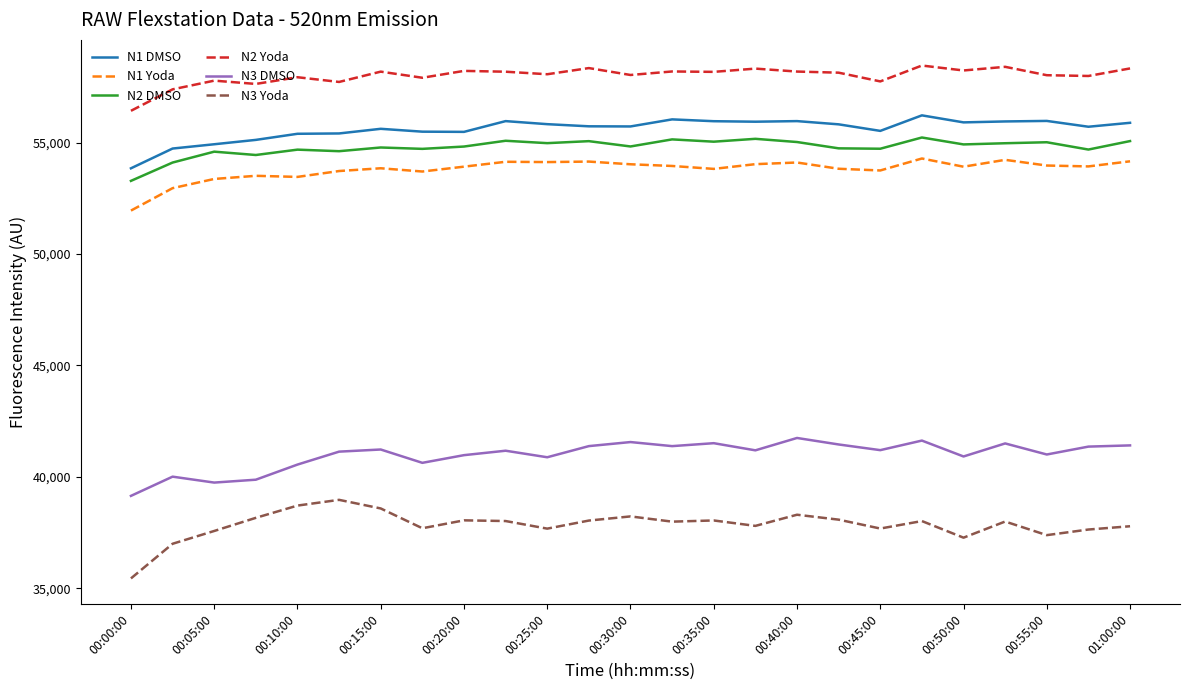

True or false: N1 Yoda and N2 Yoda cross at least once.

False